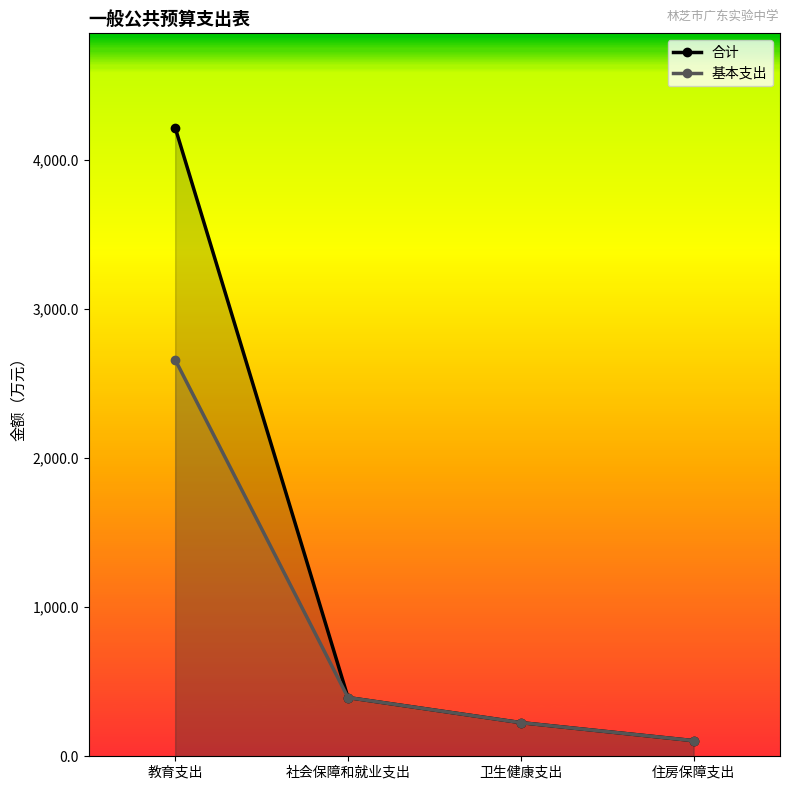

The 合计 series shows 394.2 at 社会保障和就业支出. True or false?

True